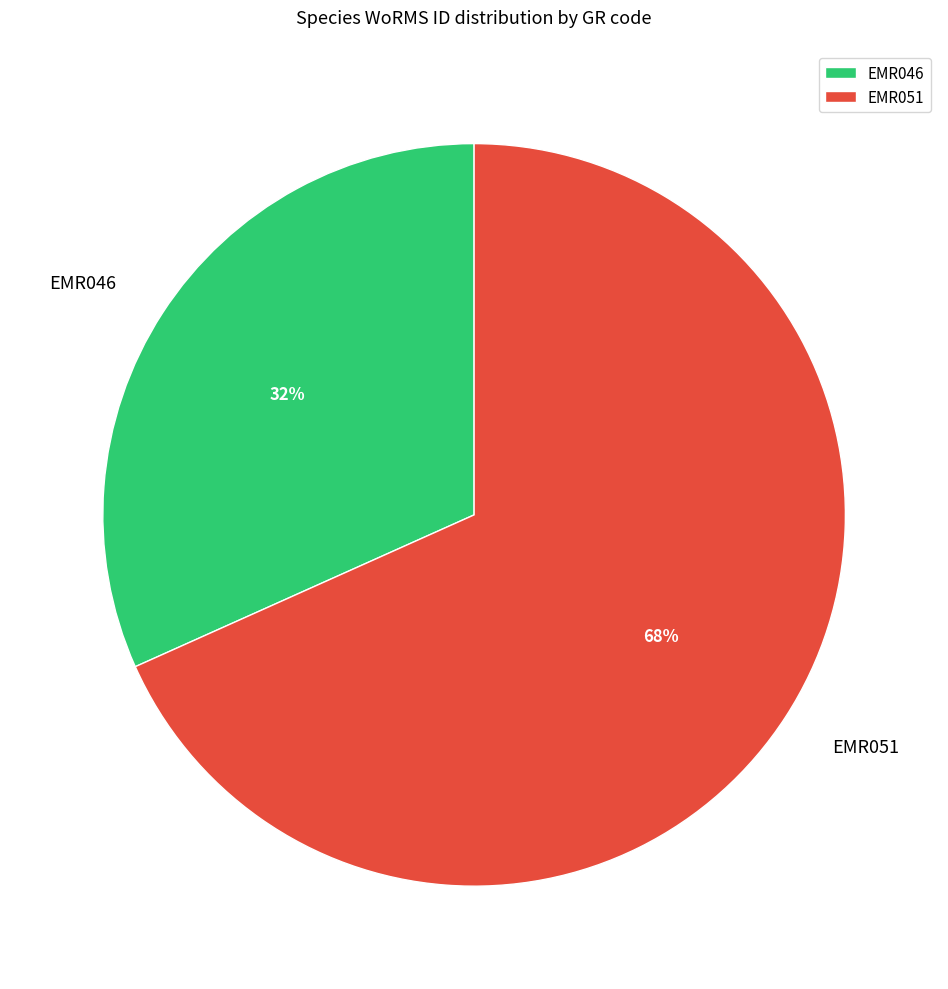

Approximately how many times larger is the value at EMR046 compared to EMR051?

0.5